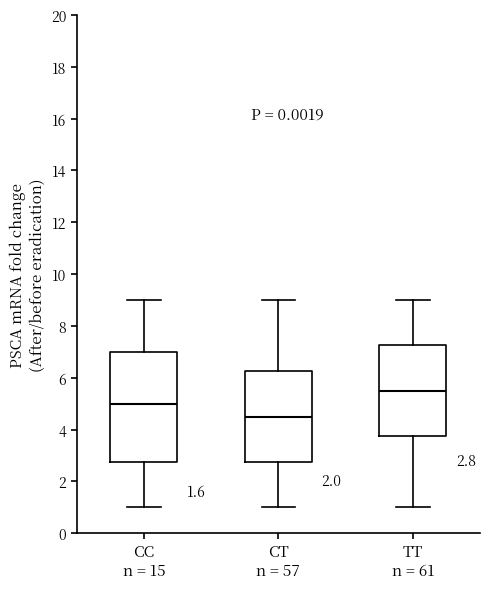

Comparing the boxes themselves (not the whiskers), which one is the tallest?

CC n = 15